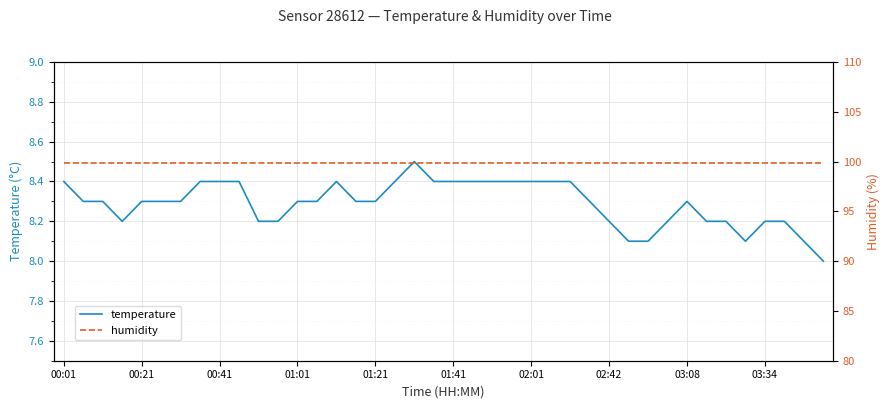

Rank the series by their maximum value, from highest to lowest.

humidity, temperature